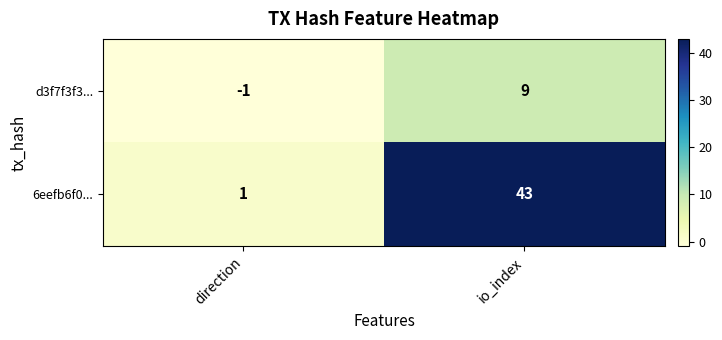

What is the smallest value displayed?

-1